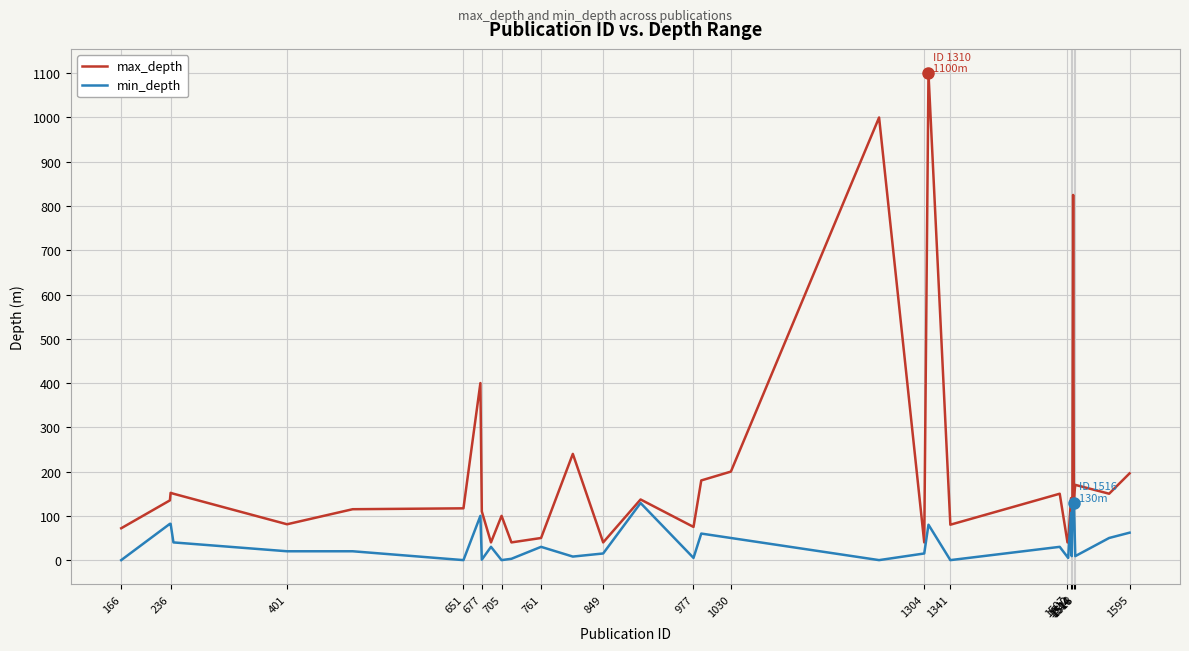

Which series has the largest total across all categories?

max_depth